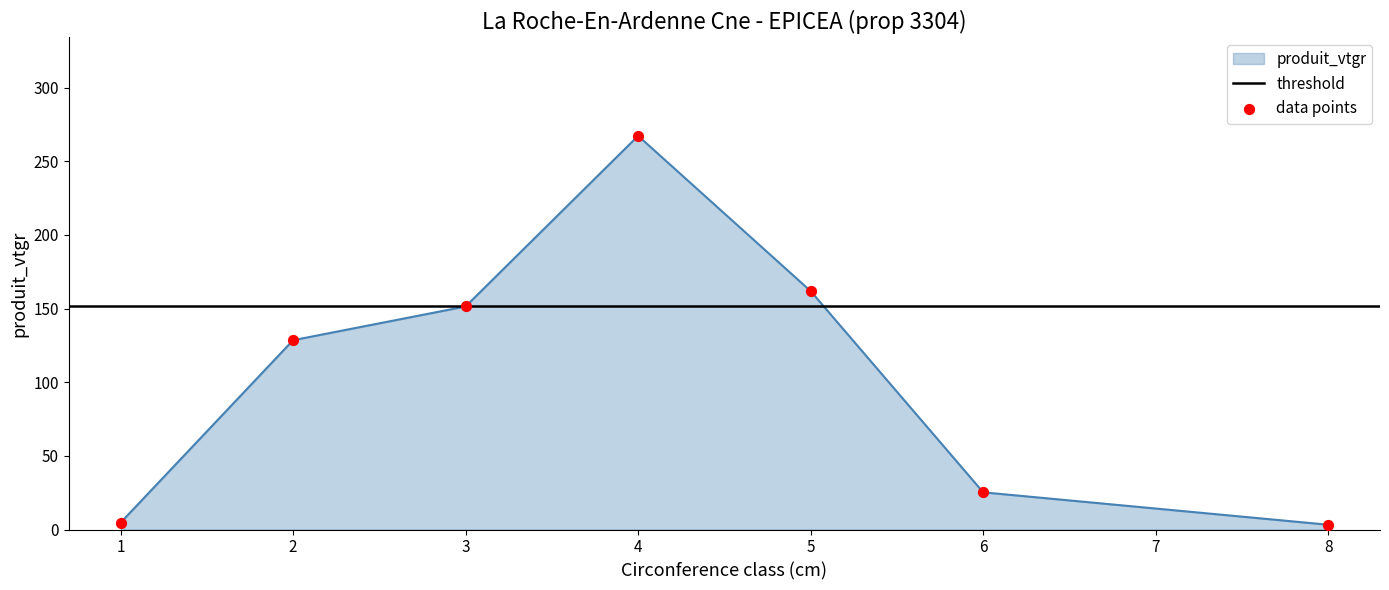

What is the change in value from 1 to 6?

+20.6